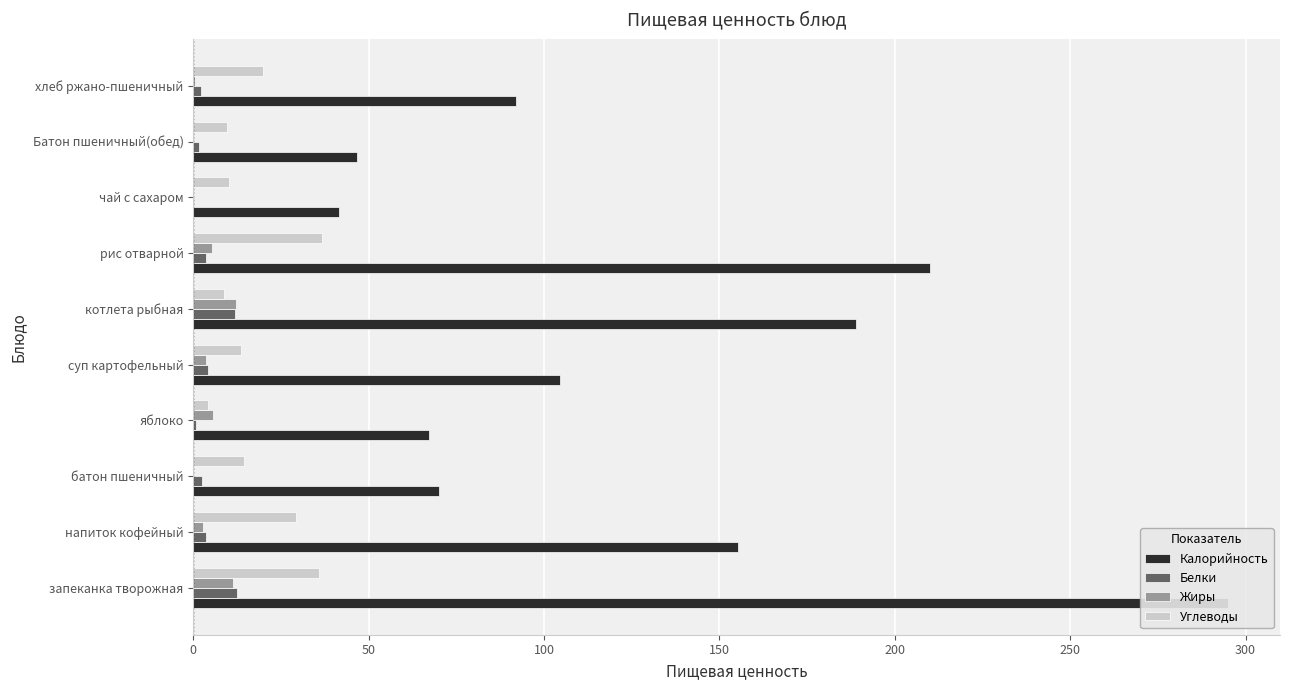

The value of Белки at 250 is 20.2. True or false?

False